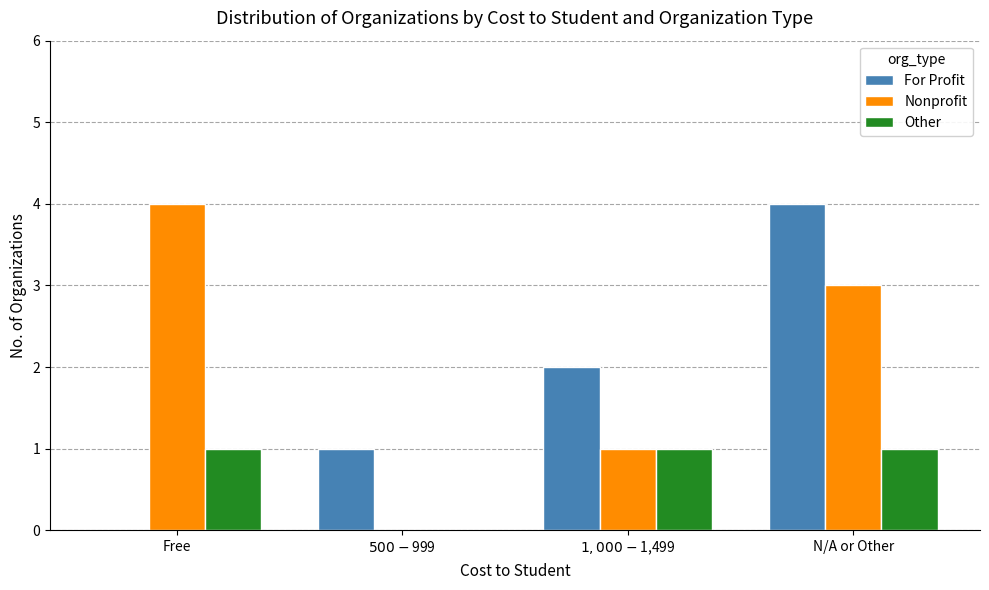

Is it true that For Profit equals 4 at N/A or Other?

True